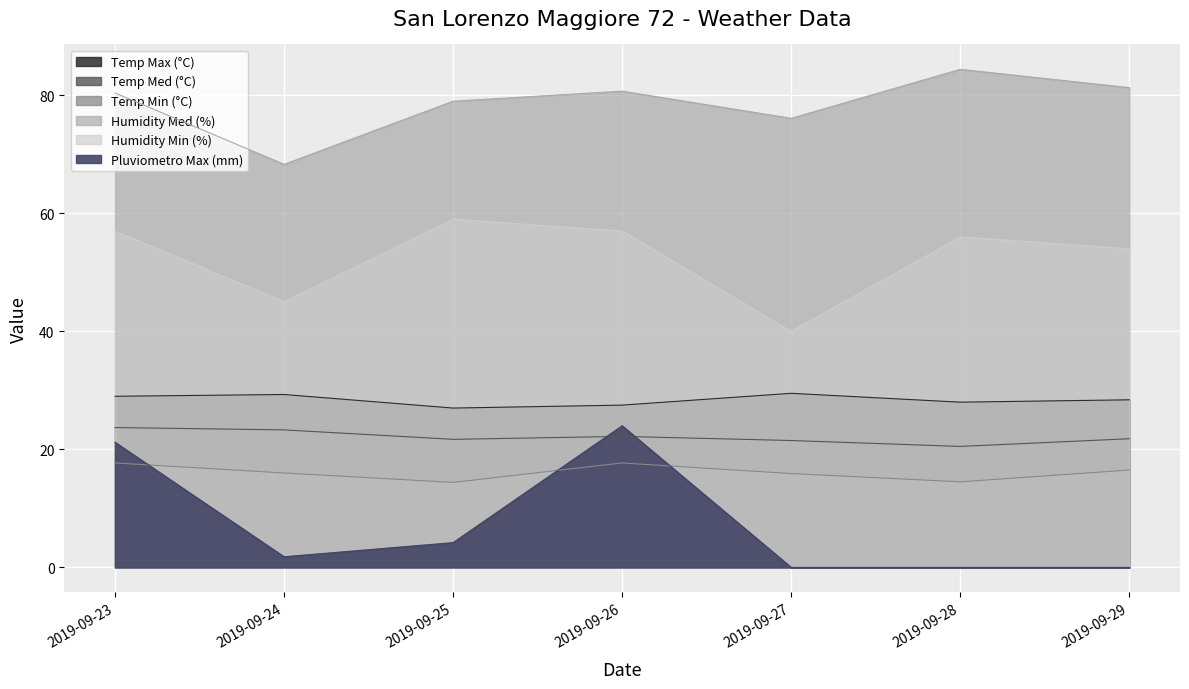

List the labels in order of Temp Med (°C) value, largest first.

2019-09-23, 2019-09-24, 2019-09-26, 2019-09-29, 2019-09-25, 2019-09-27, 2019-09-28